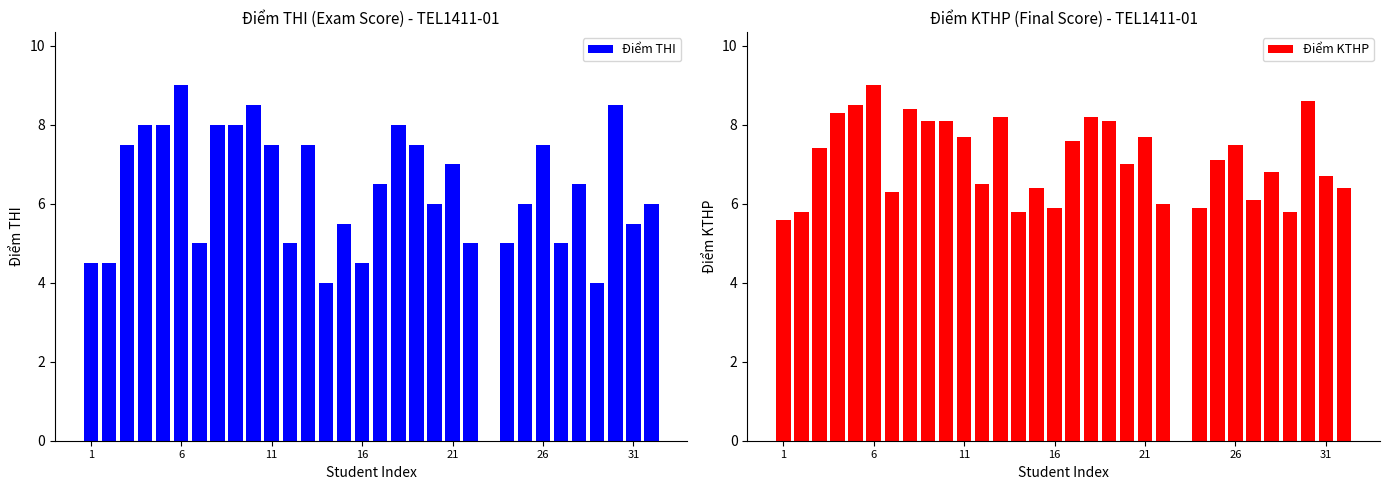

What are all the series names shown in the legend?

Điểm THI, Điểm KTHP